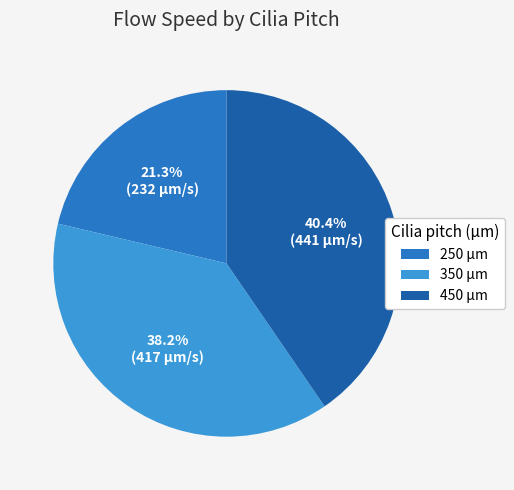

How many slices are in this pie chart?

3